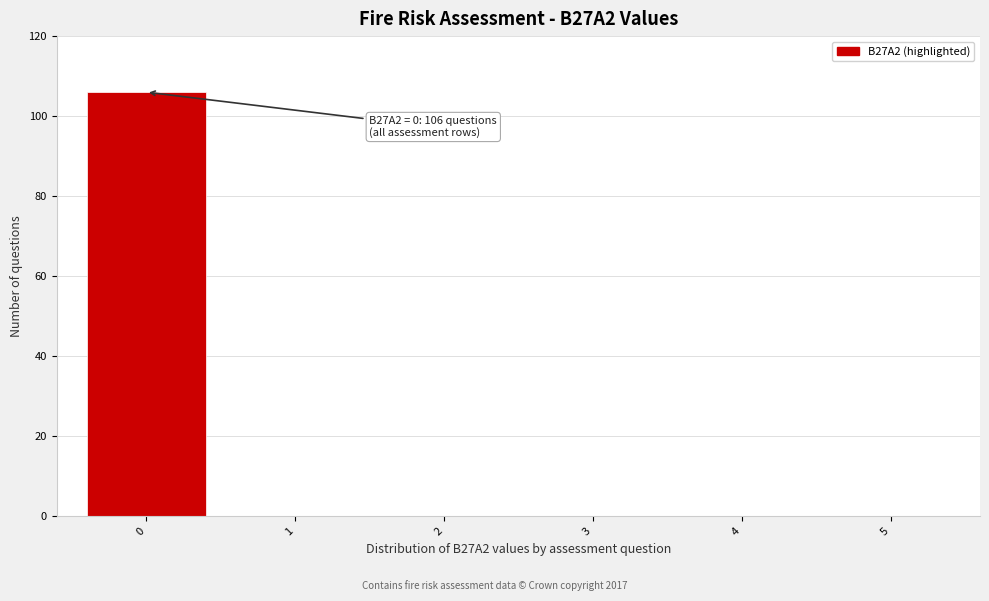

Reading left to right, extract all data points from this chart.

0=106	1=0	2=0	3=0	4=0	5=0